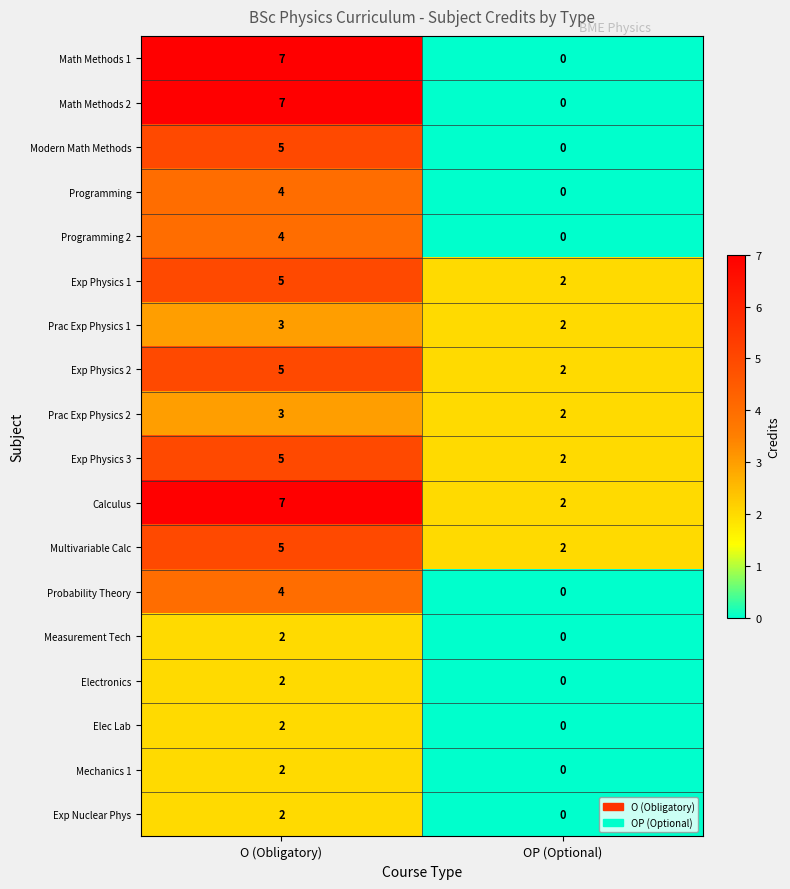

Rank the categories by Programming value from lowest to highest.

OP (Optional), O (Obligatory)